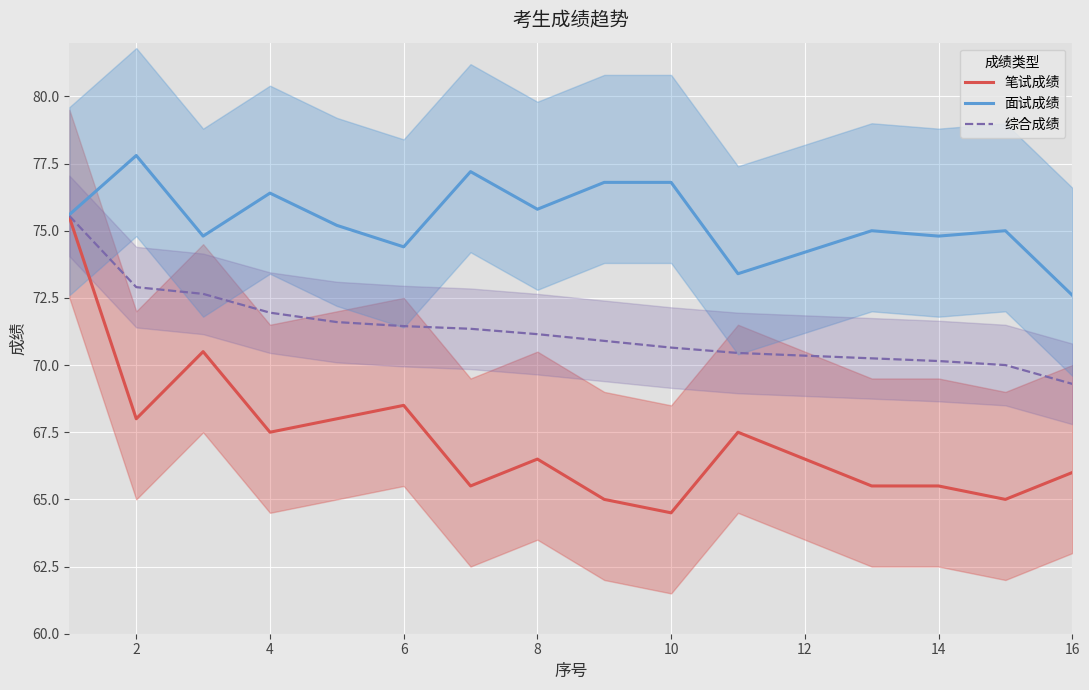

Which series has the largest total across all categories?

面试成绩